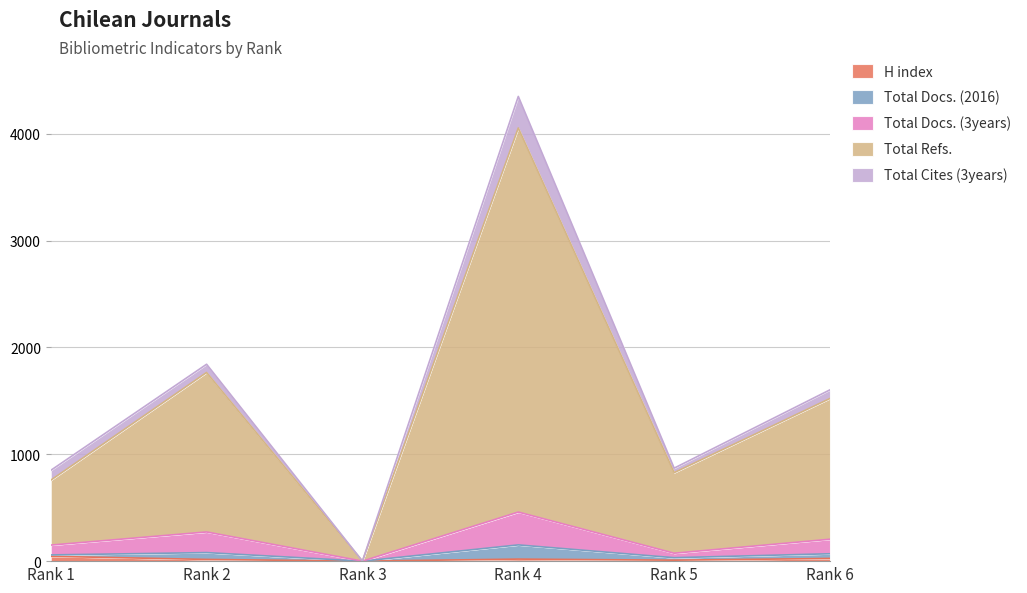

How many lines are shown in the chart?

5